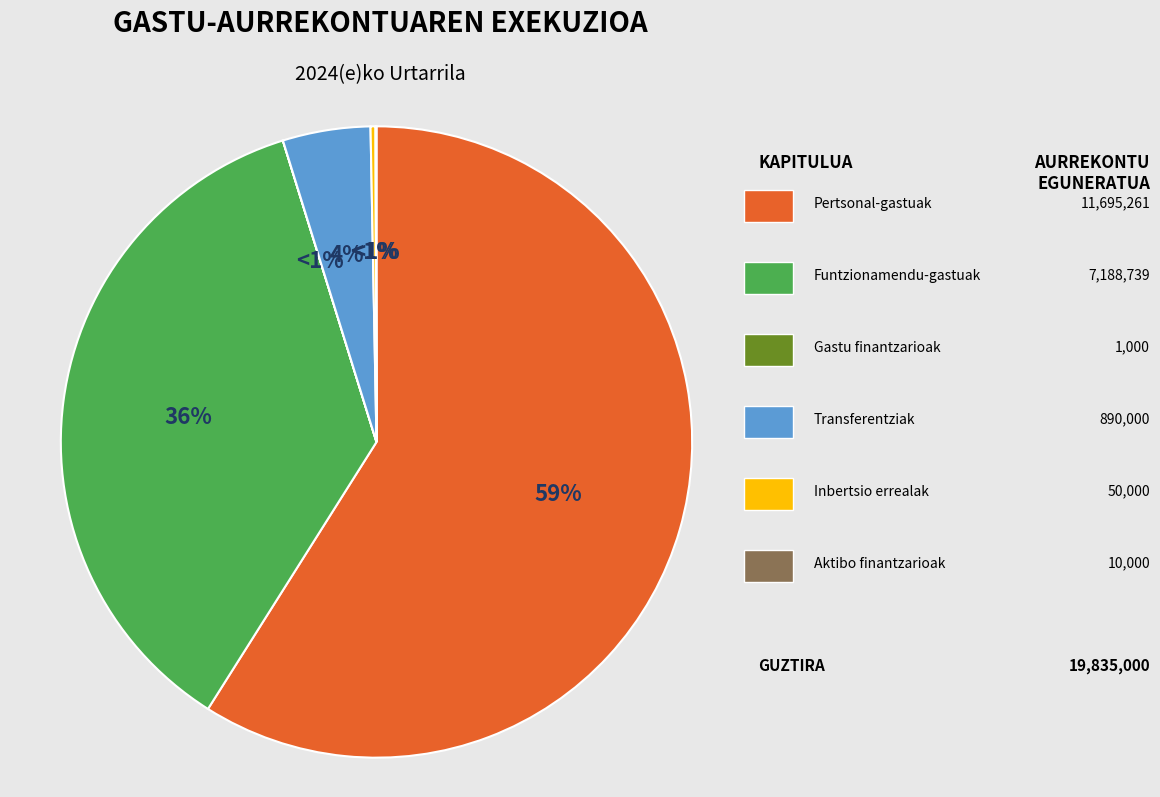

To the nearest percent, what is the average slice percentage?

17%